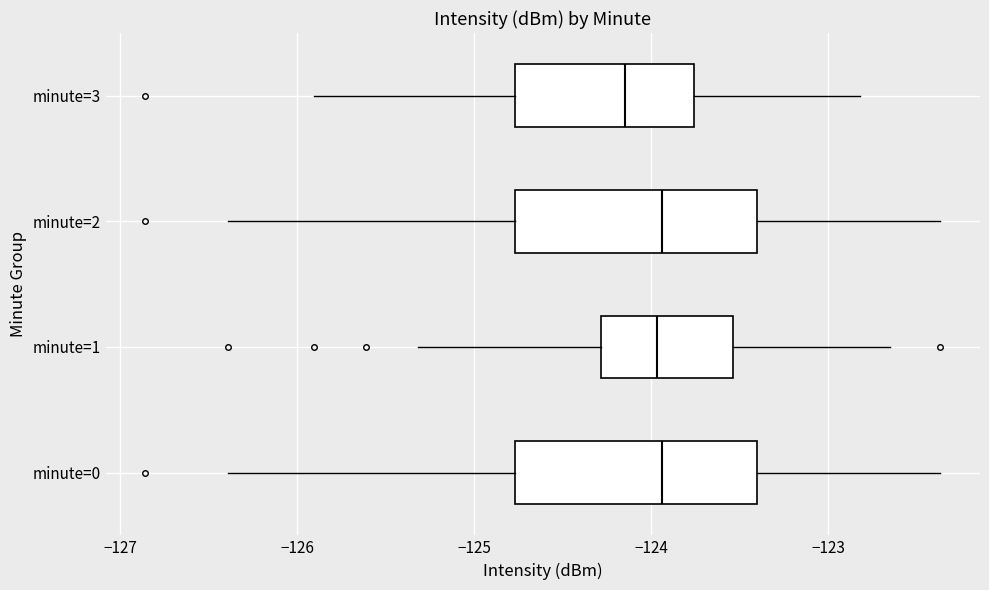

Where does the right whisker of the box for minute=3 end on the x-axis? The values are not printed on the chart, so give them approximately, as read against the axis.

-122.8